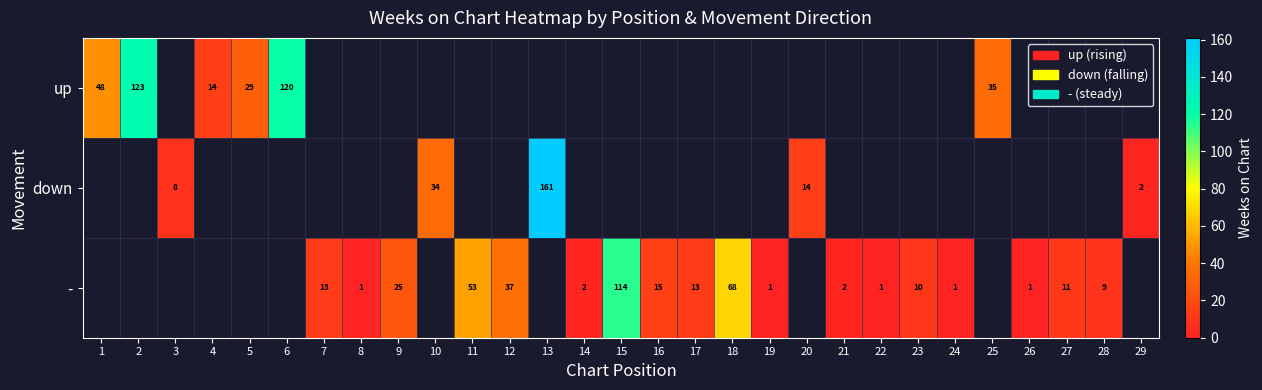

Between 27 and 16, which is larger?

16